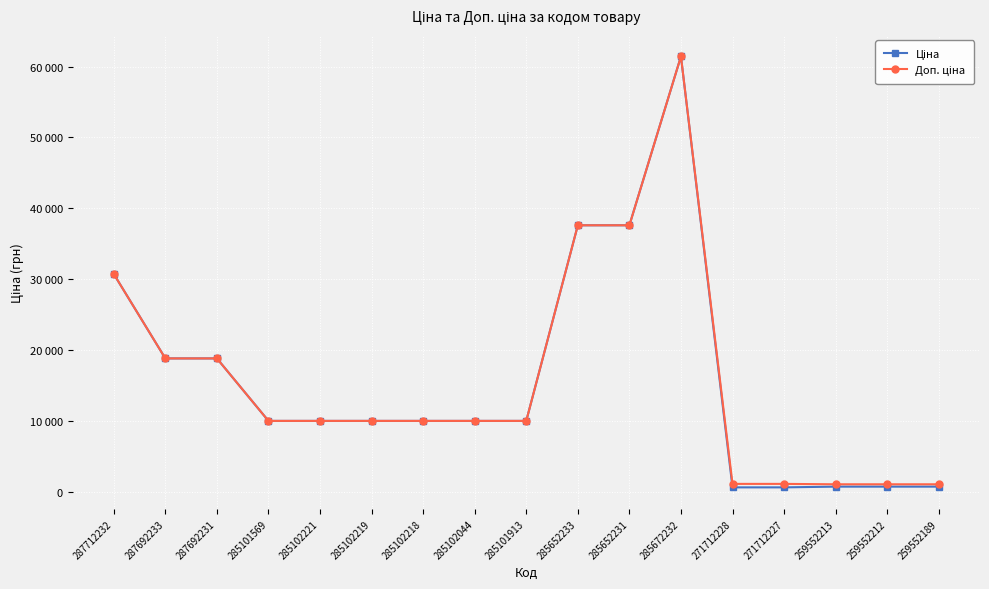

Does the chart have visible grid lines?

Yes